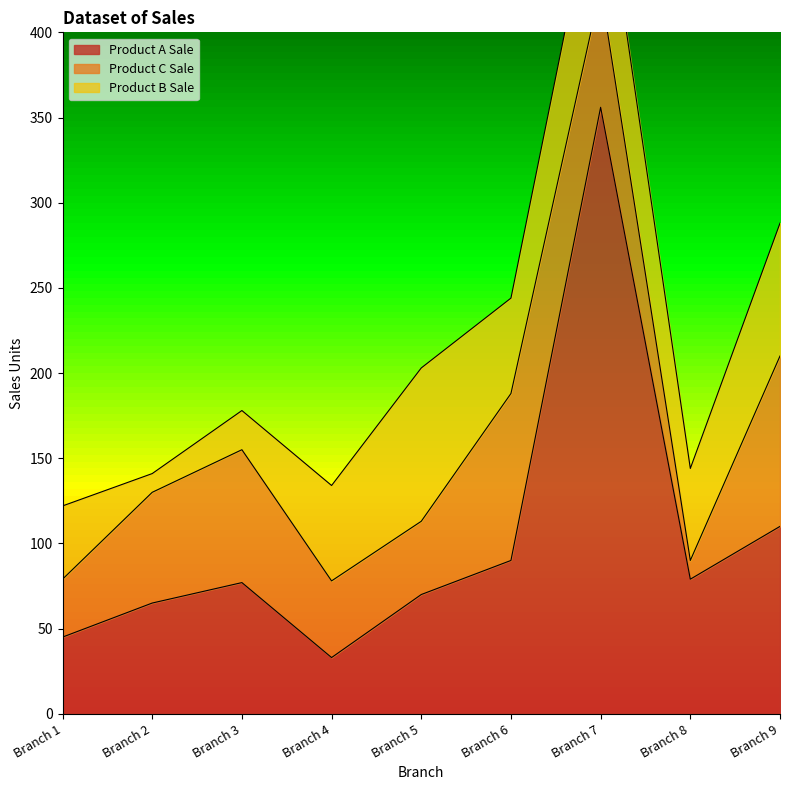

Reading left to right, list all the values displayed in this chart.

Product A Sale: Branch 1=45	Branch 2=65	Branch 3=77	Branch 4=33	Branch 5=70	Branch 6=90	Branch 7=356	Branch 8=79	Branch 9=110
Product C Sale: Branch 1=34	Branch 2=65	Branch 3=78	Branch 4=45	Branch 5=43	Branch 6=98	Branch 7=70	Branch 8=11	Branch 9=100
Product B Sale: Branch 1=43	Branch 2=11	Branch 3=23	Branch 4=56	Branch 5=90	Branch 6=56	Branch 7=78	Branch 8=54	Branch 9=78